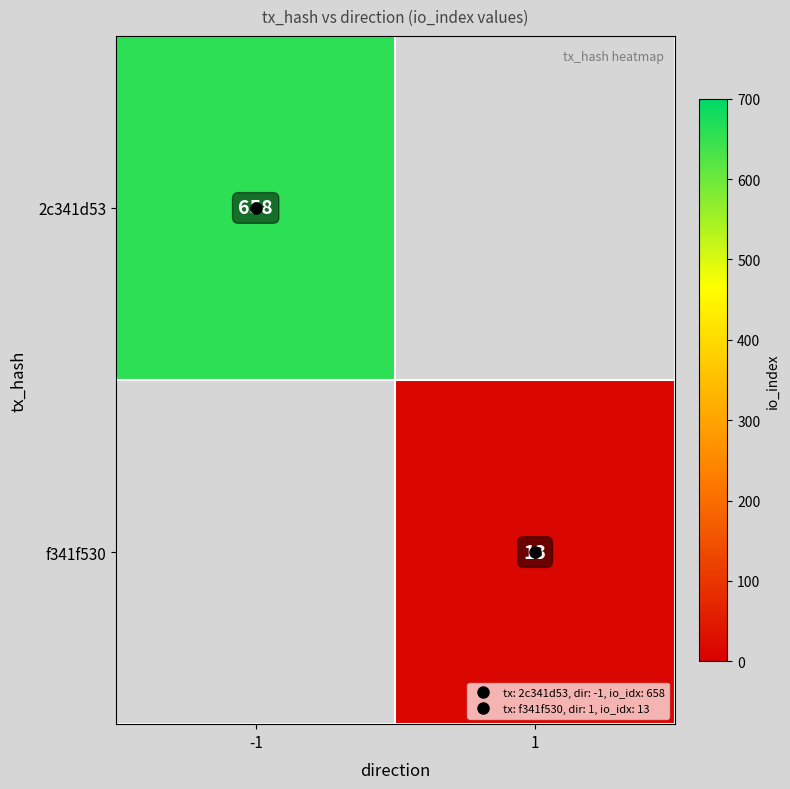

Where is 2c341d53 nearest to the value 658?

-1